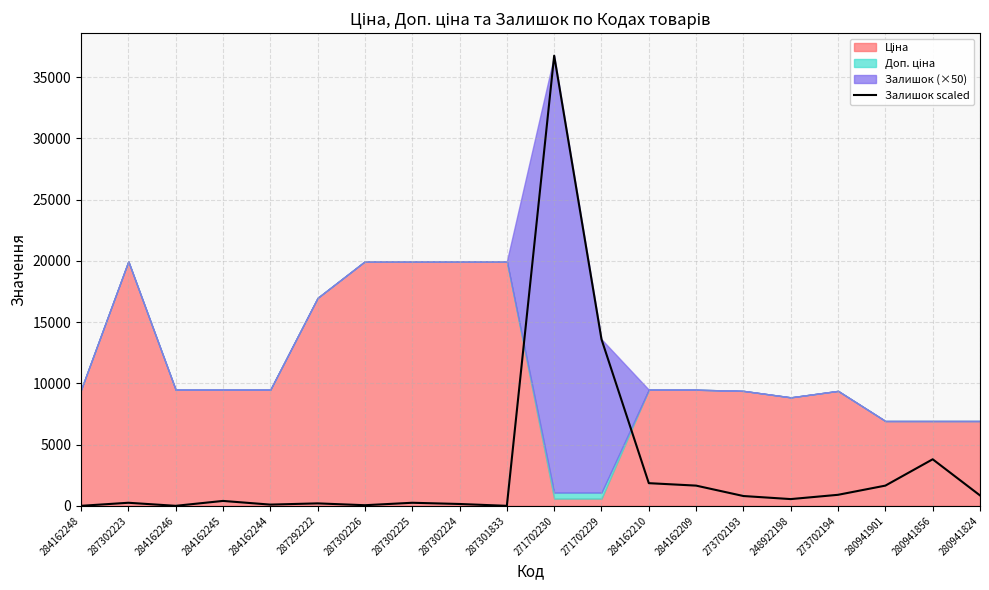

True or false: the data shows 1069 at 273702193.

False